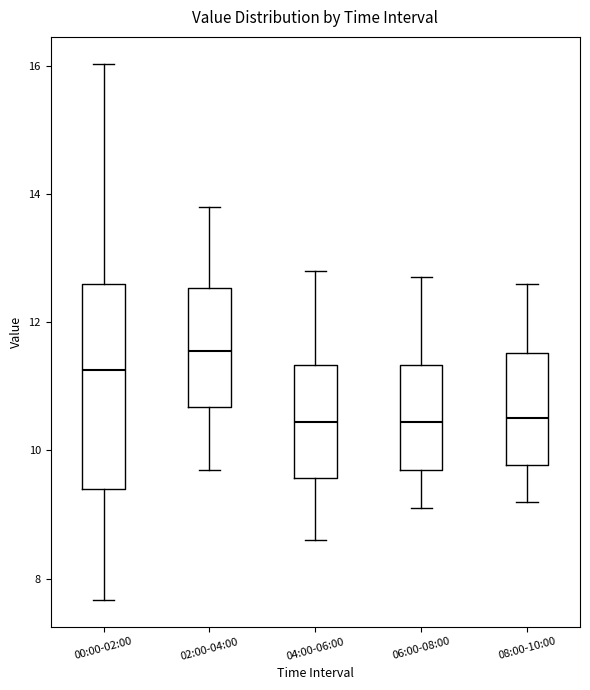

Which box is the tallest, from its lower edge to its upper edge?

00:00-02:00